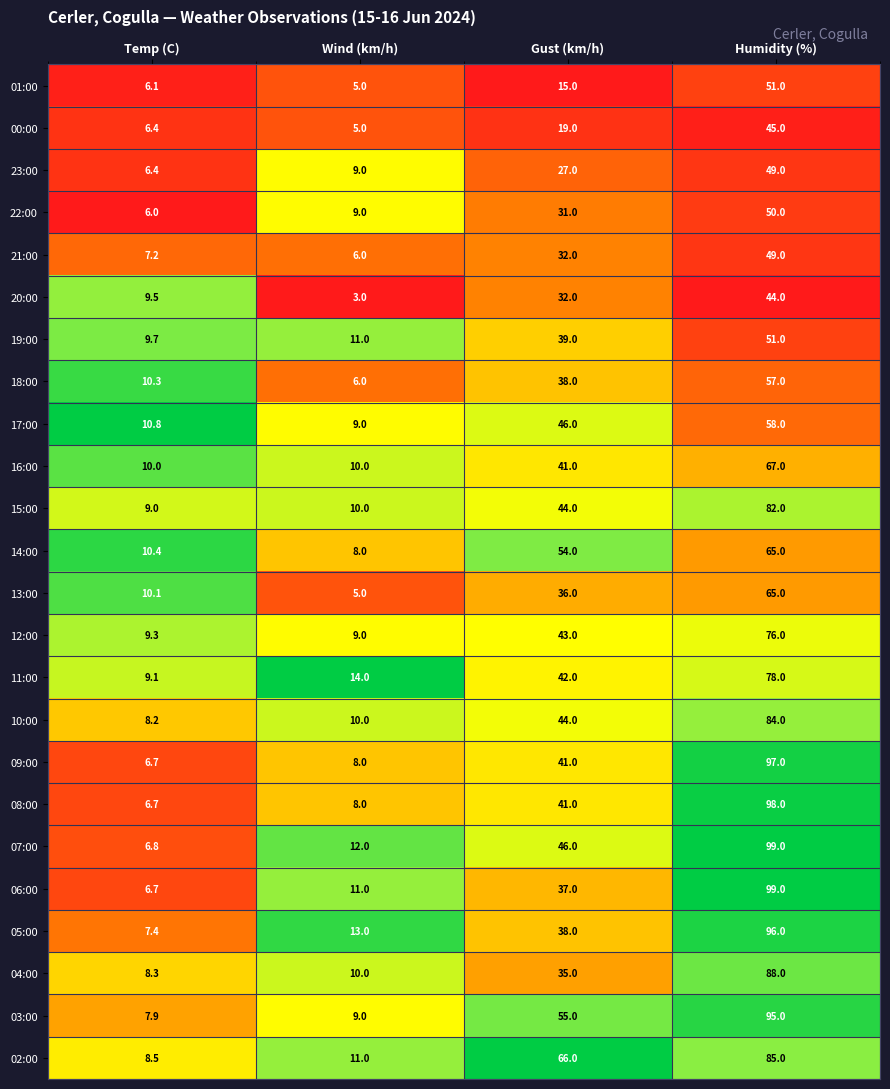

Which series has the largest range (max minus min)?

06:00